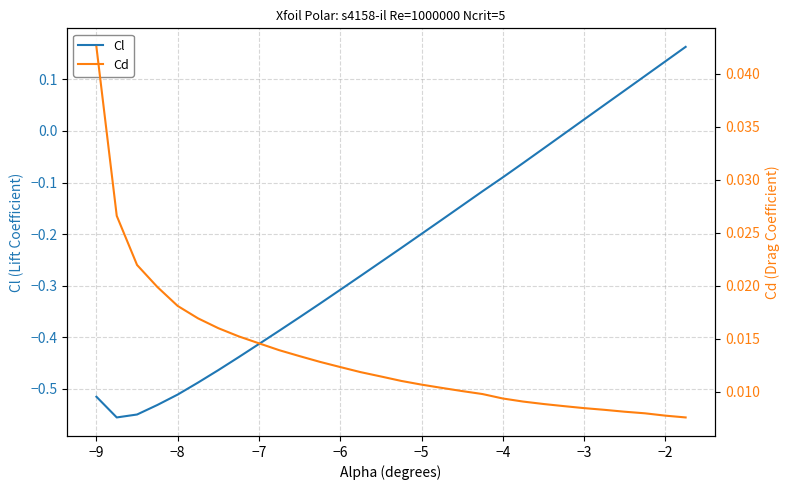

Rank the series by their average value, from highest to lowest.

Cd, Cl